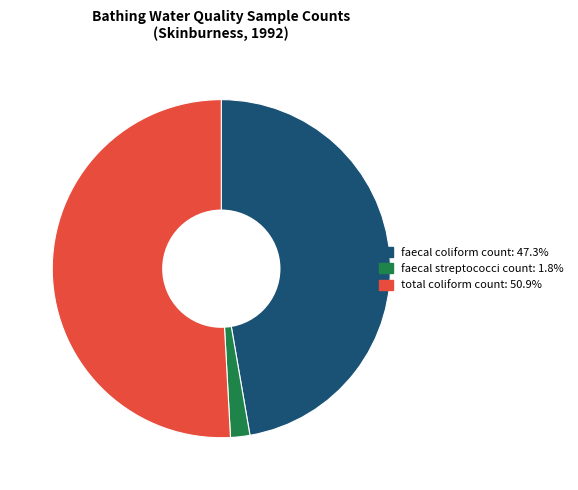

Which category has the smallest portion of the pie?

faecal streptococci count